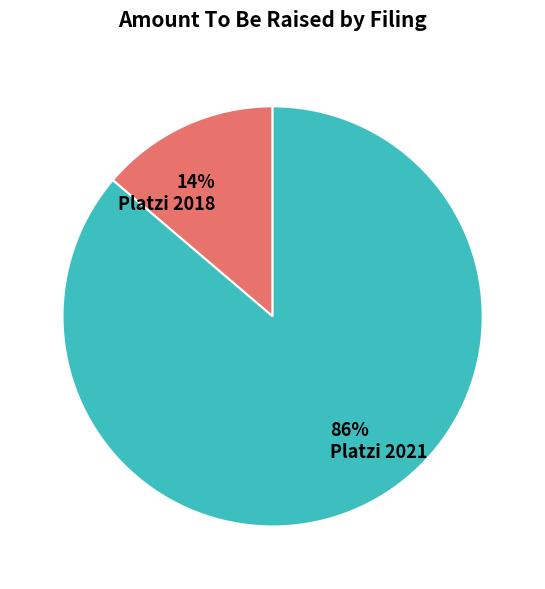

To the nearest percent, what percentage of the pie is Platzi 2021?

86%